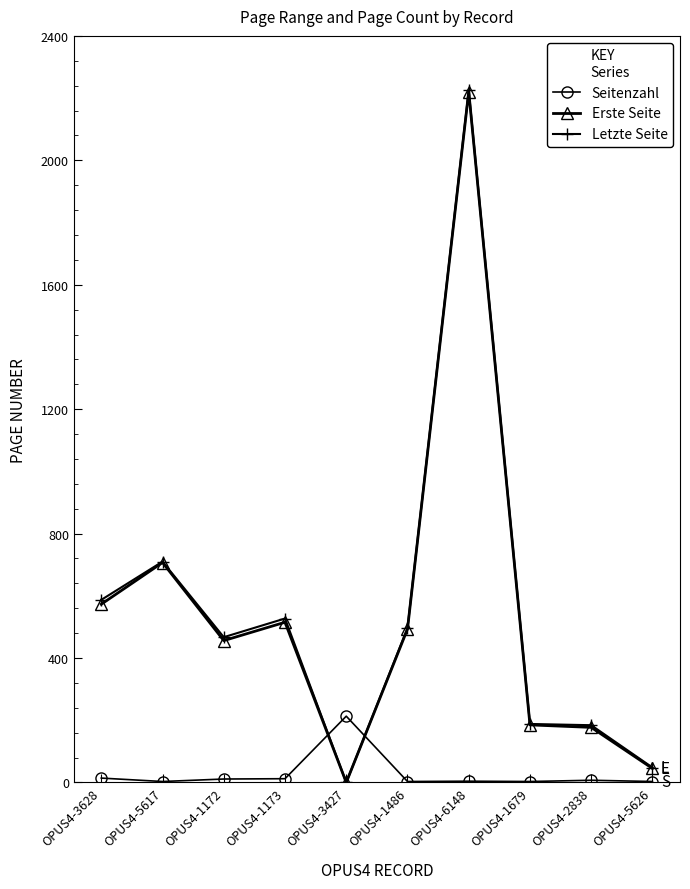

True or false: Erste Seite has more than 1 interior local peaks.

True